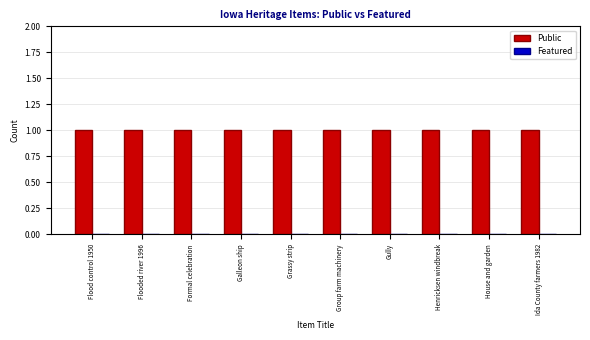

Between Flood control 1950 and House and garden, which is larger?

Flood control 1950